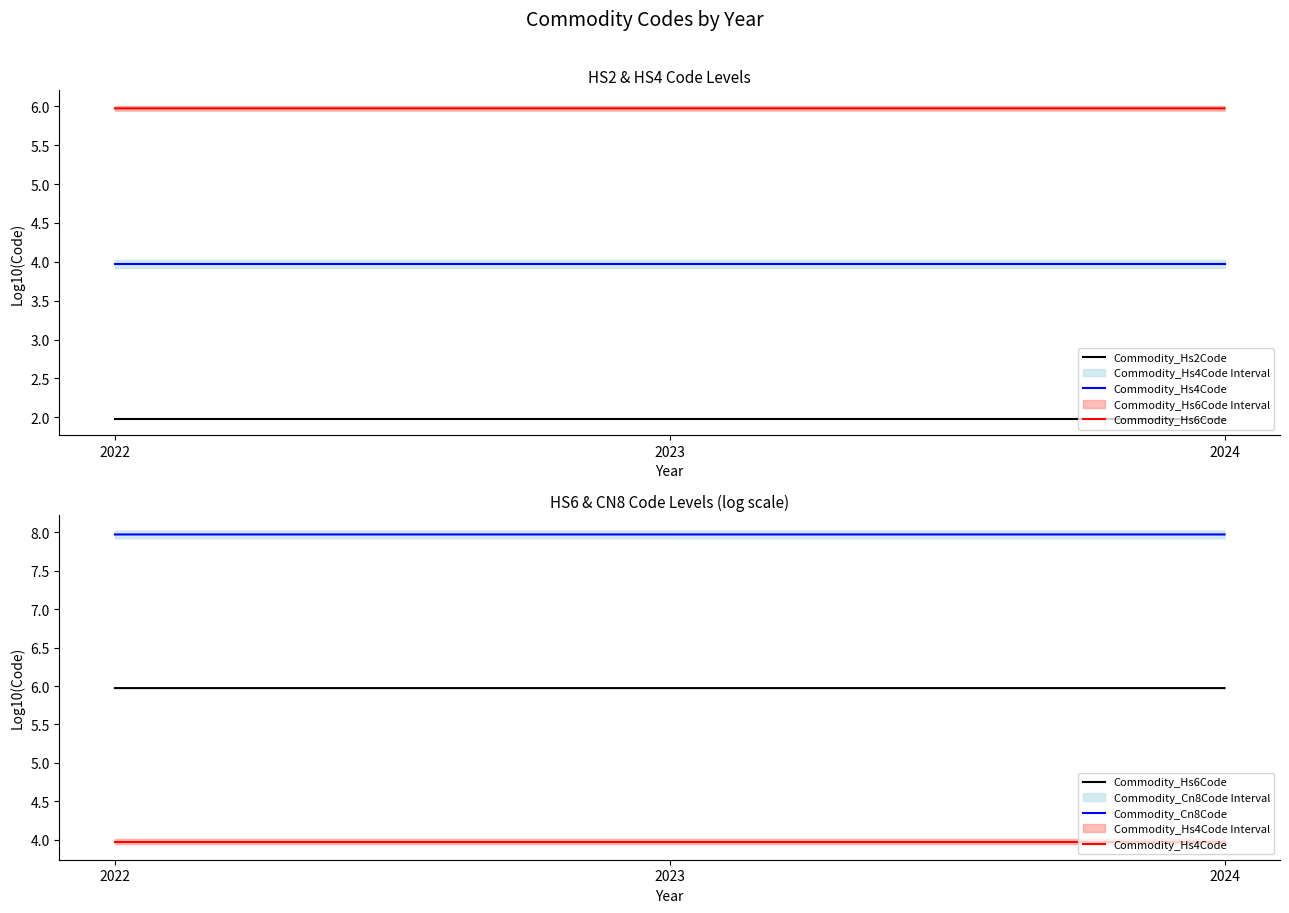

Reading right to left, extract all data points from this chart.

Commodity_Hs2Code: 2.0	2.0	2.0
Commodity_Hs4Code: 4.0	4.0	4.0
Commodity_Hs6Code: 6.0	6.0	6.0
Commodity_Cn8Code: 8.0	8.0	8.0